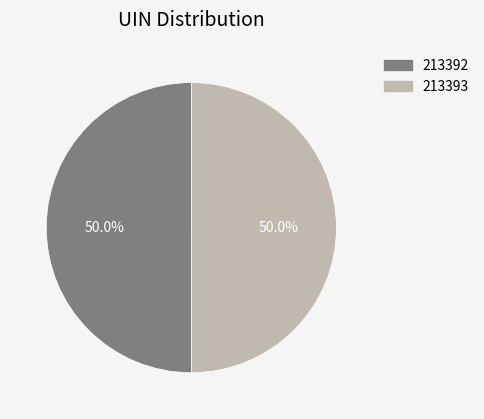

Combined, do 213392 and 213393 account for over 50%?

Yes